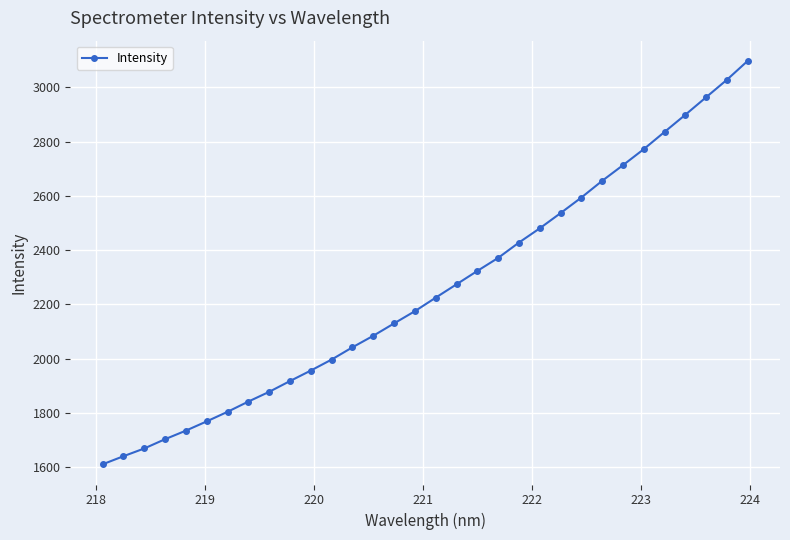

What is the smallest value displayed?

1610.9